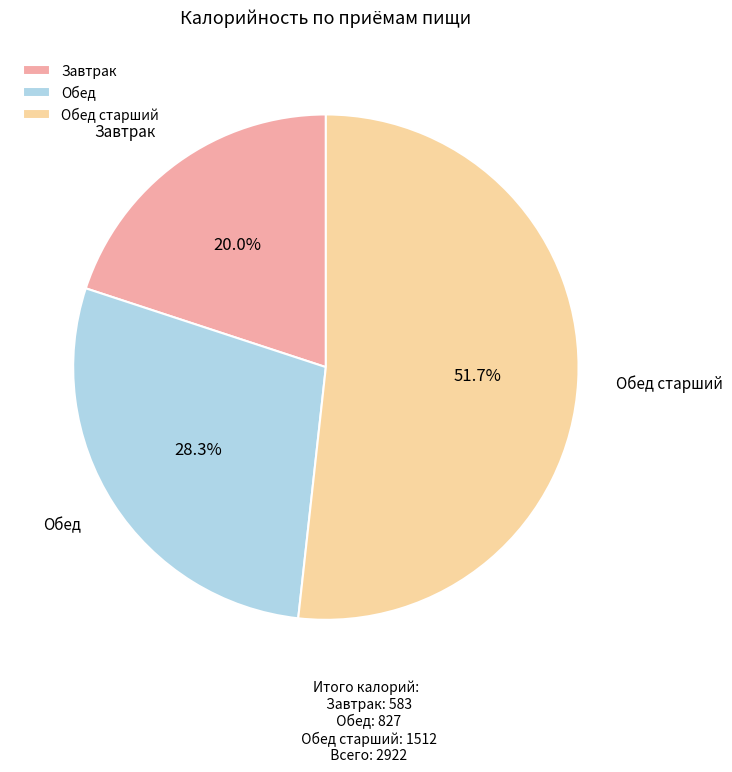

True or false: Завтрак accounts for 20% of the total.

True